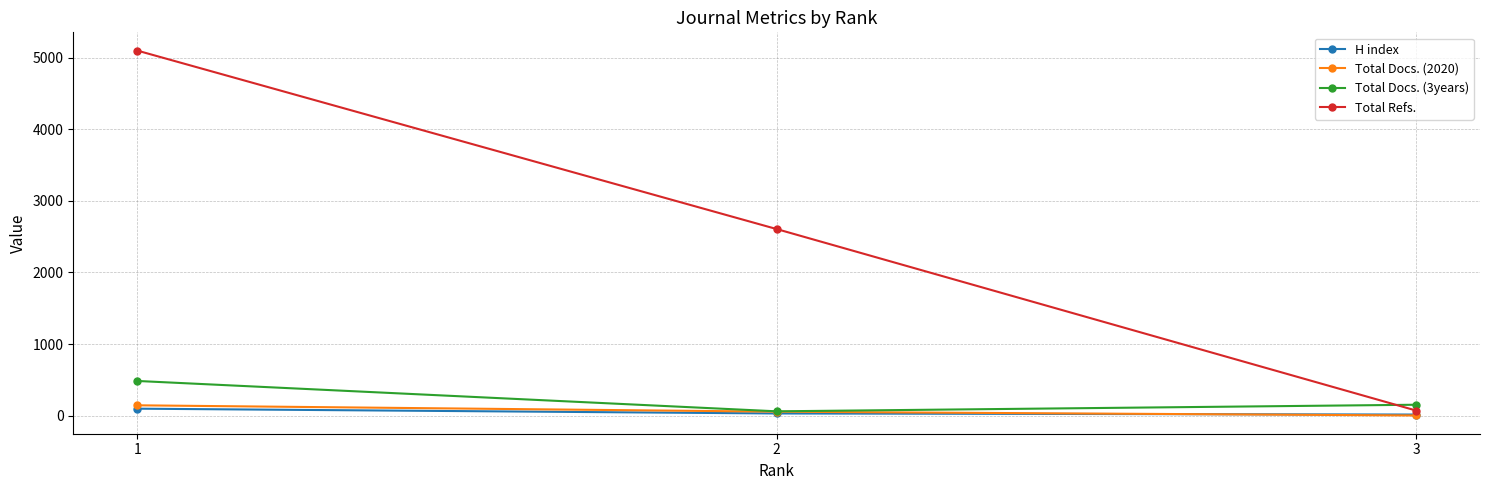

How many categories are shown in the chart?

3